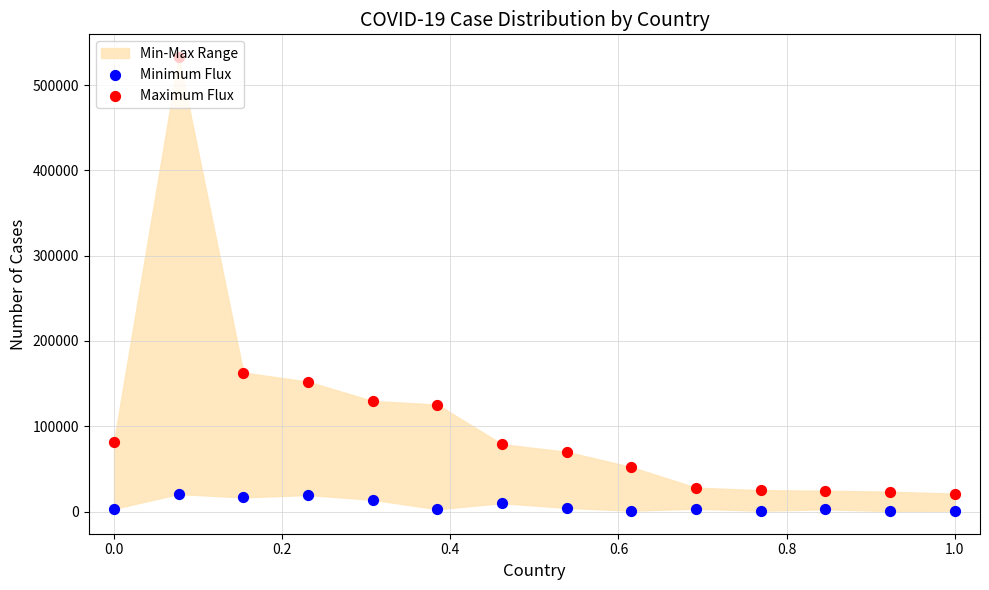

Which series reaches the minimum Y coordinate?

Minimum Flux